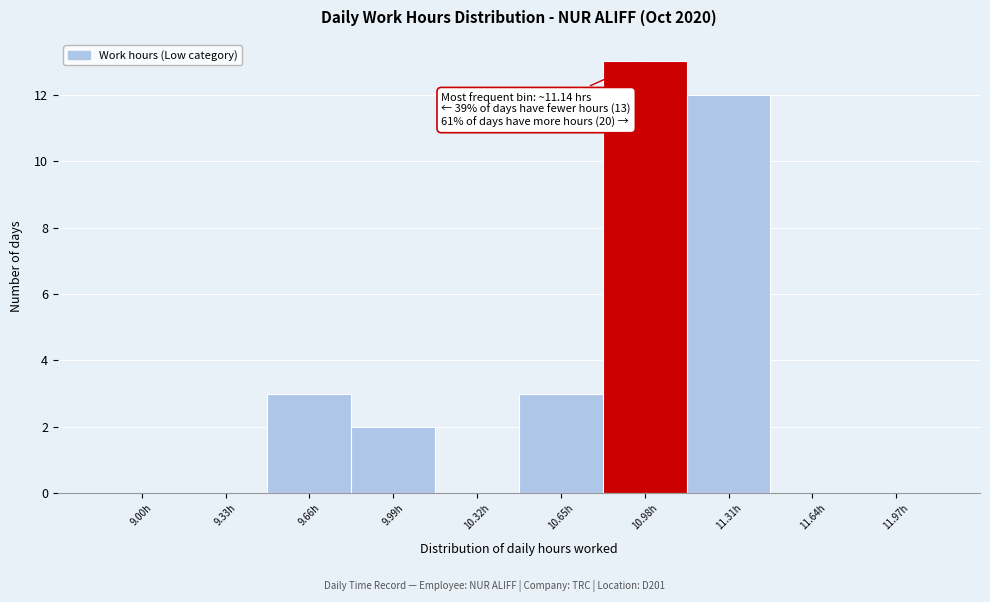

Reading left to right, list all the values displayed in this chart.

9.00h=0	9.33h=0	9.66h=3	9.99h=2	10.32h=0	10.65h=3	10.98h=13	11.31h=12	11.64h=0	11.97h=0